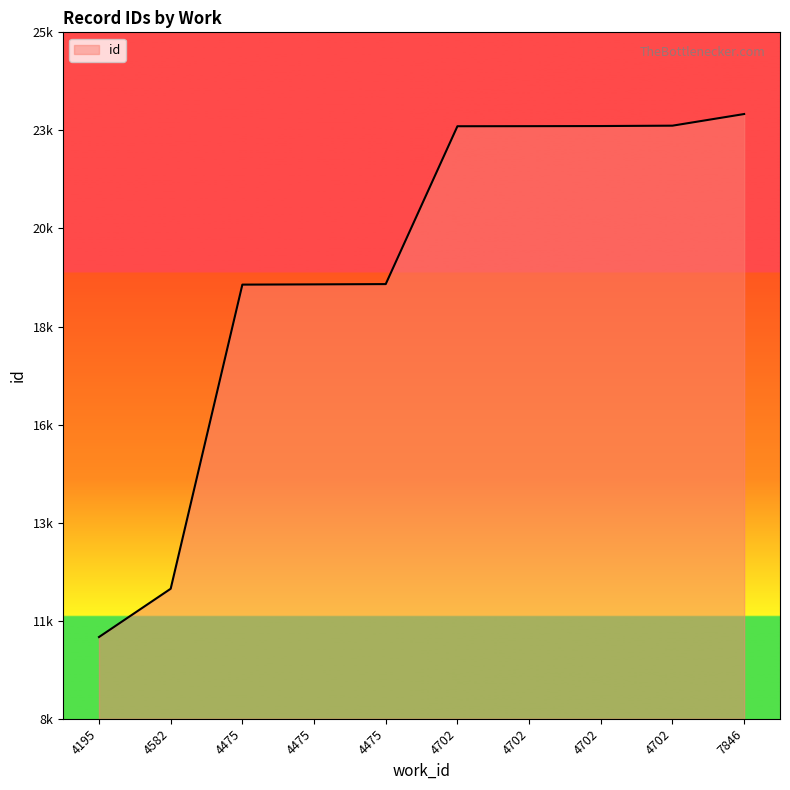

Reading right to left, transcribe all the data shown in this chart.

23678	23393	23384	23381	23379	19515	19508	19502	12057	10875